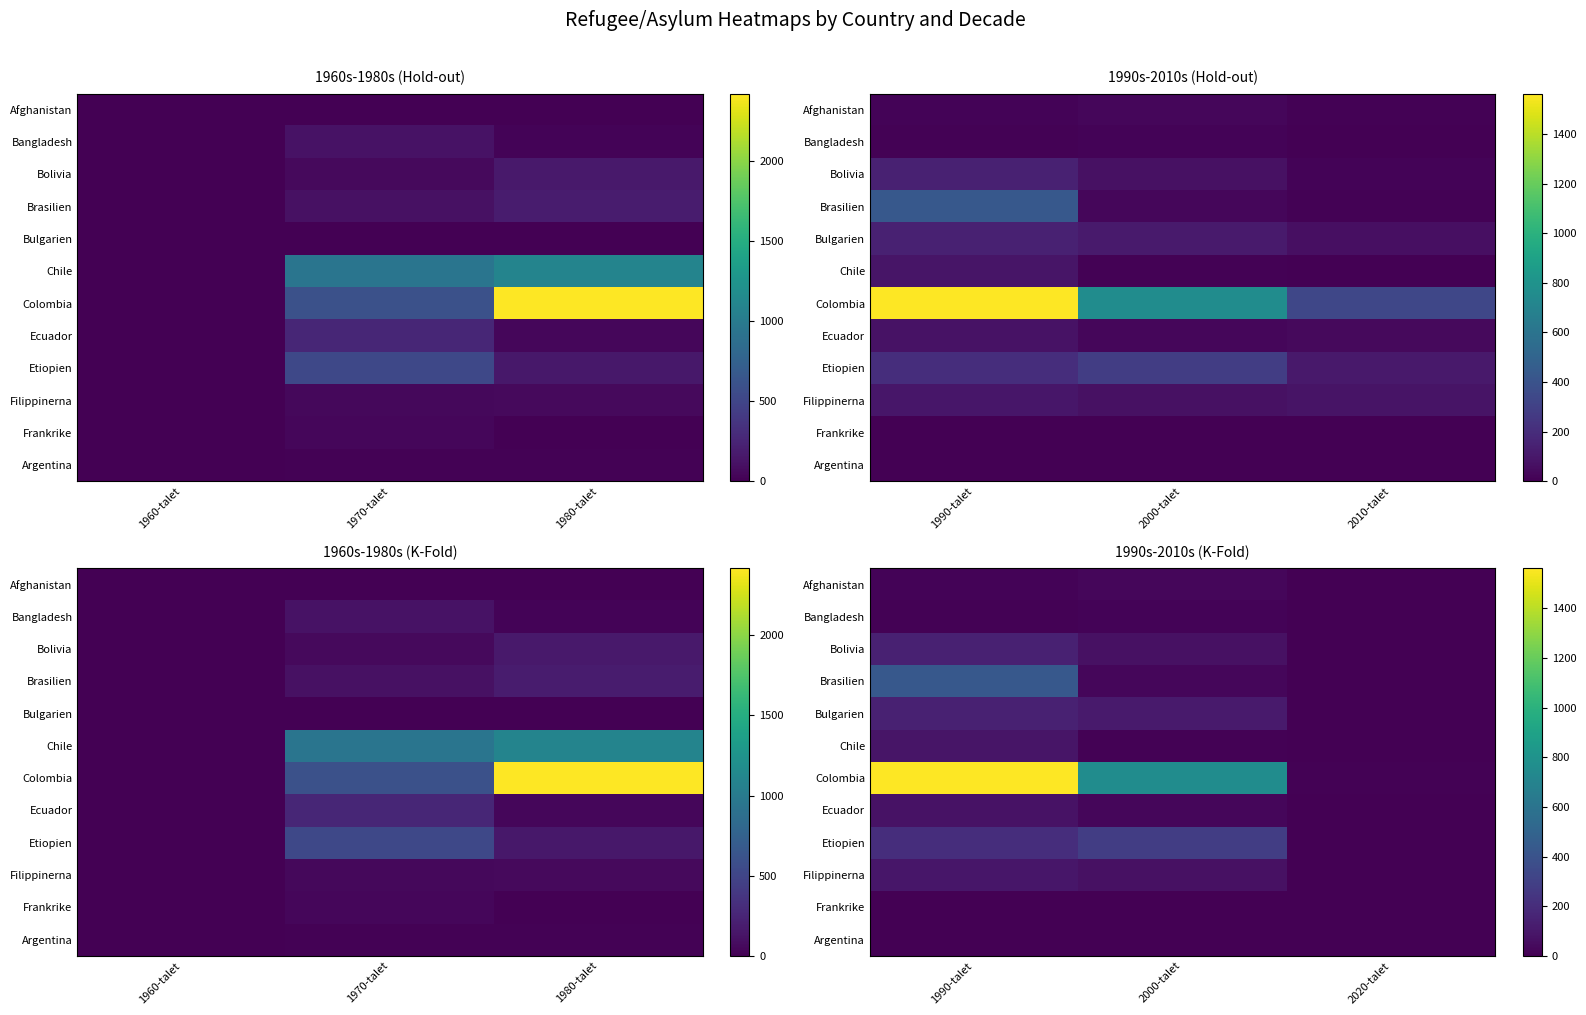

Which series has the largest total across all categories?

Colombia